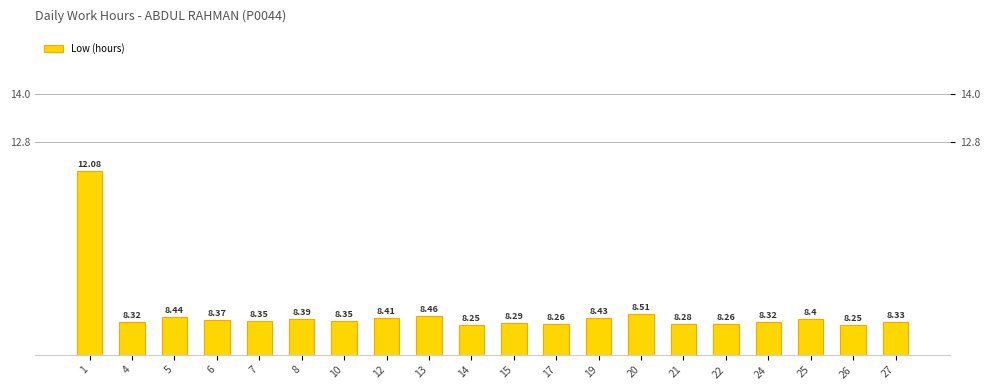

What value does the data have at 14?

8.2